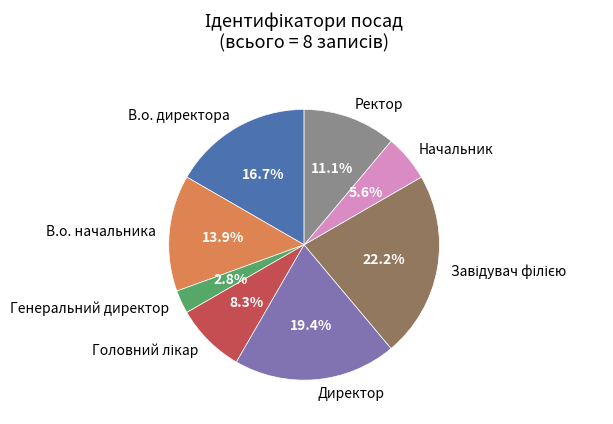

To the nearest percent, what percentage of the pie is Ректор?

11%